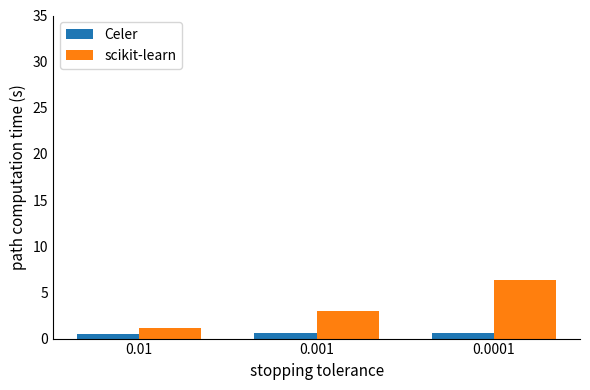

The value of scikit-learn at 0.0001 is 6.4. True or false?

True